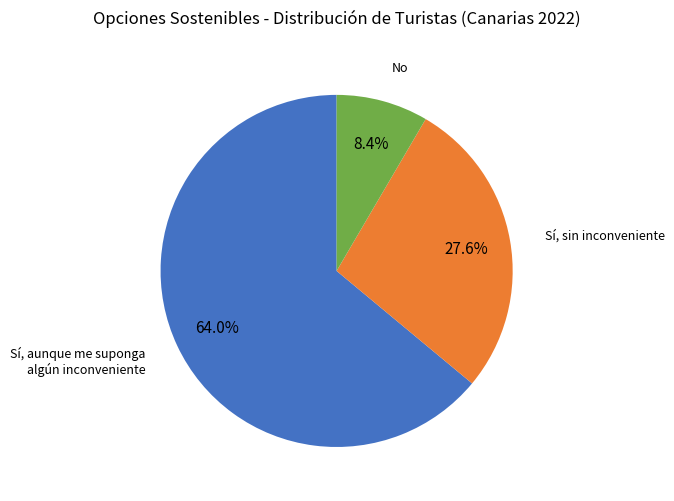

Is it true that Sí, sin inconveniente is 28% of the pie?

True